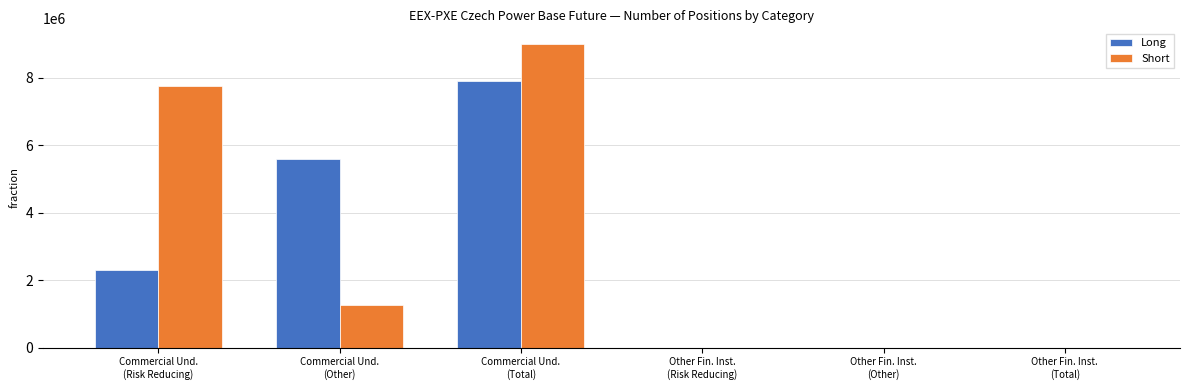

Count the Short values in the range 0 to 7742636.

5